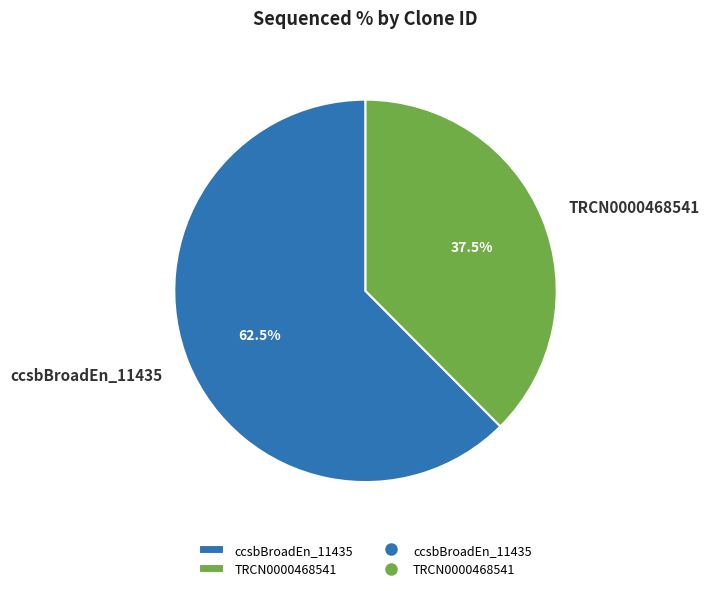

Do TRCN0000468541 and ccsbBroadEn_11435 together represent more than half of the pie?

Yes